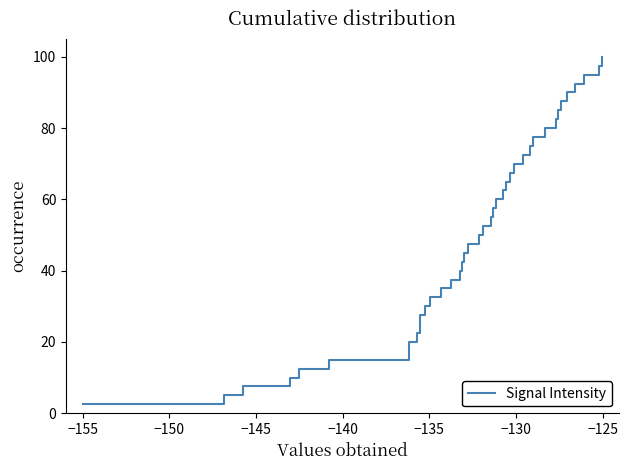

What is the minimum value shown in the chart?

2.5